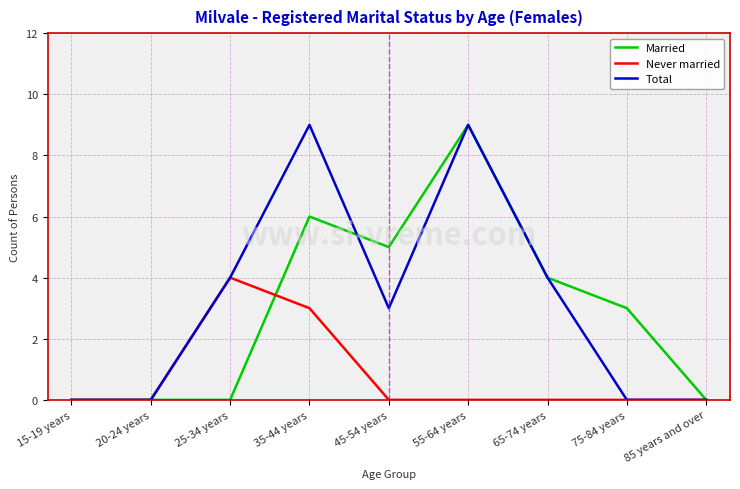

Between 65-74 years and 75-84 years, which series saw the biggest shift?

Total